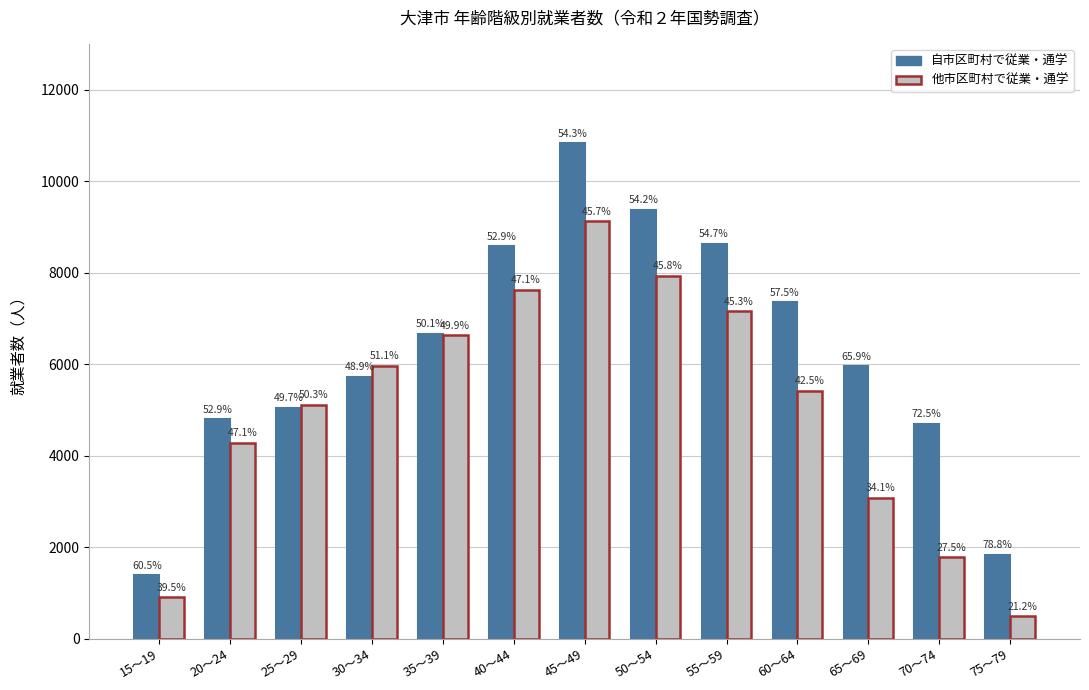

What is the value of the 自市区町村で従業・通学 bar at the 8th from the left?

9378